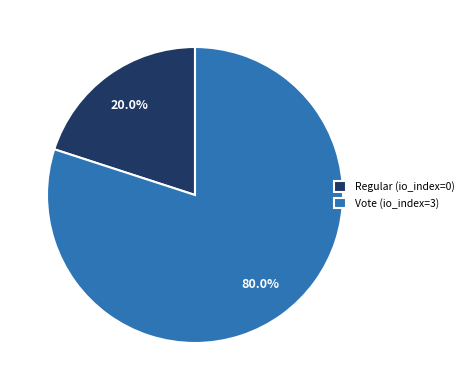

What is the smallest slice in the pie chart?

Regular